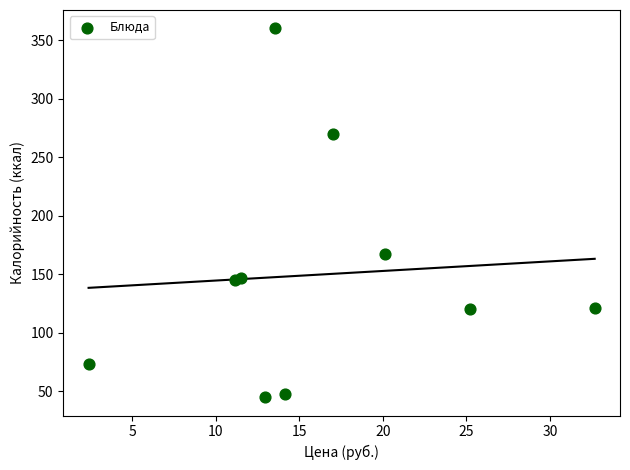

What Y value in the scatter plot is closest to 202?

167.2